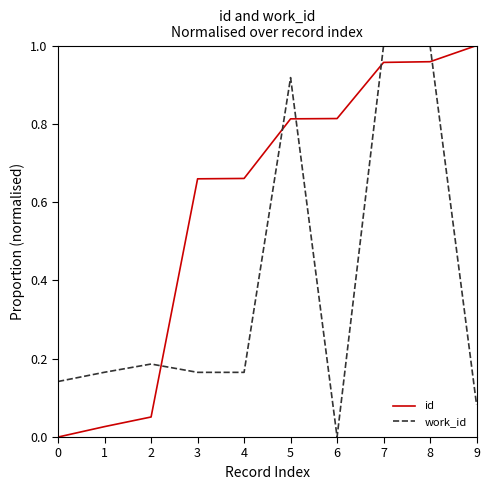

List the series in order of their overall mean, lowest first.

work_id, id